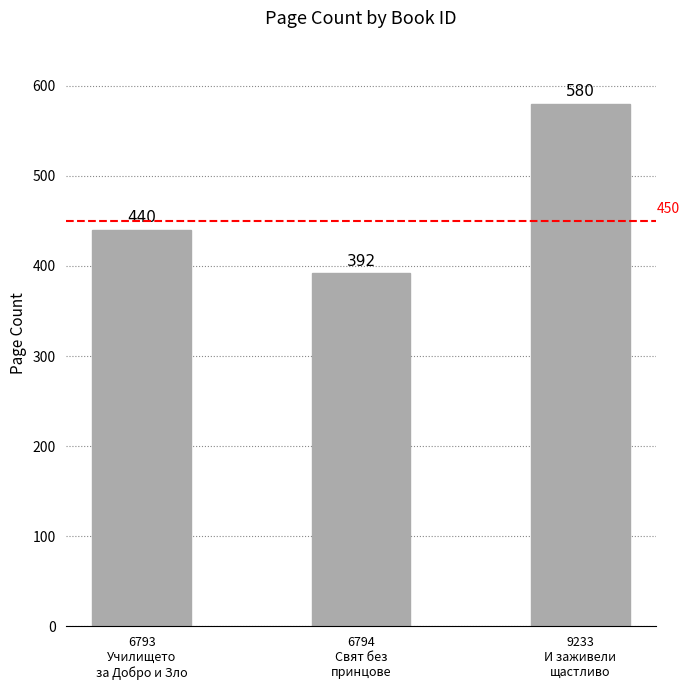

Count the values in the range 392 to 580.

3